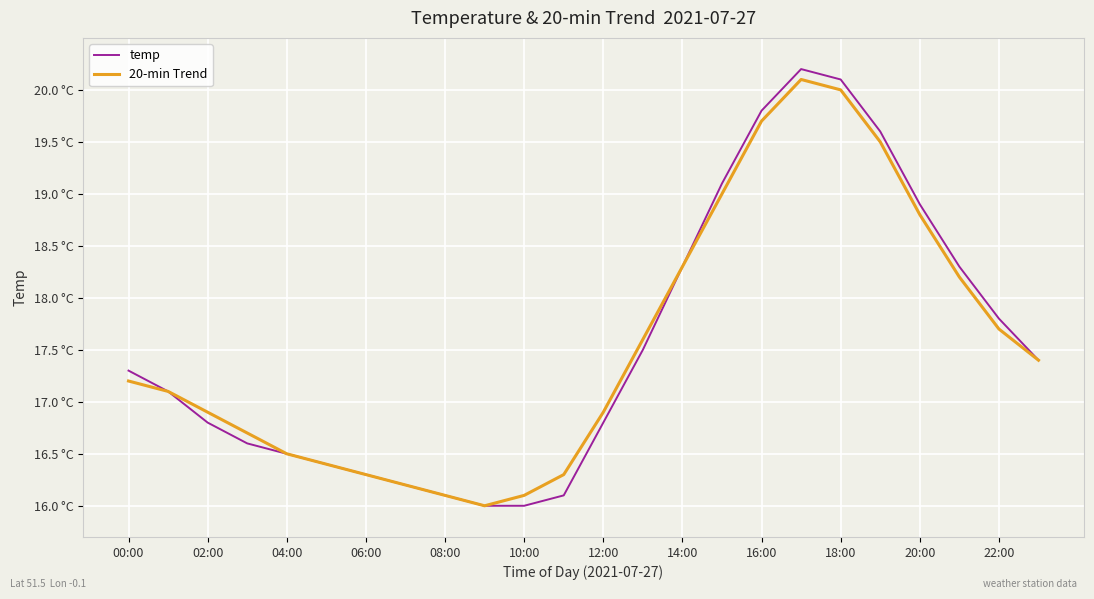

True or false: temp has more than 2 points higher than both neighbors.

False